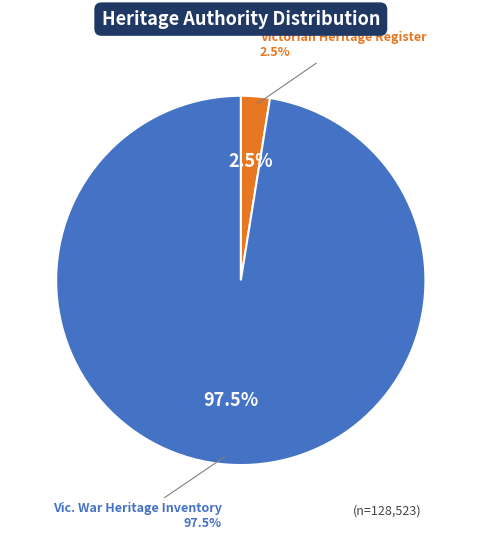

To the nearest percent, what is the difference between the largest and smallest slice percentages?

95%